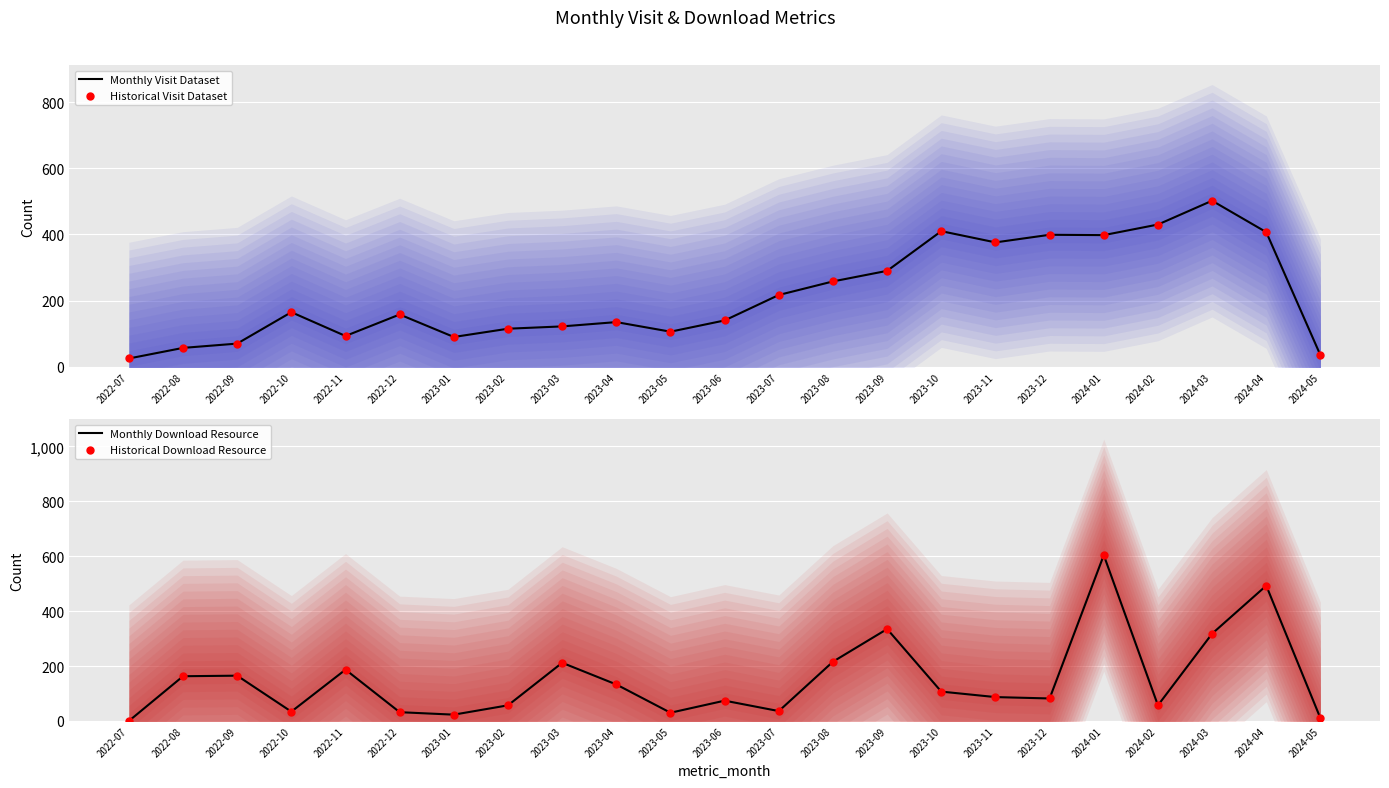

Which series has the largest Y range (max minus min)?

Monthly Download Resource